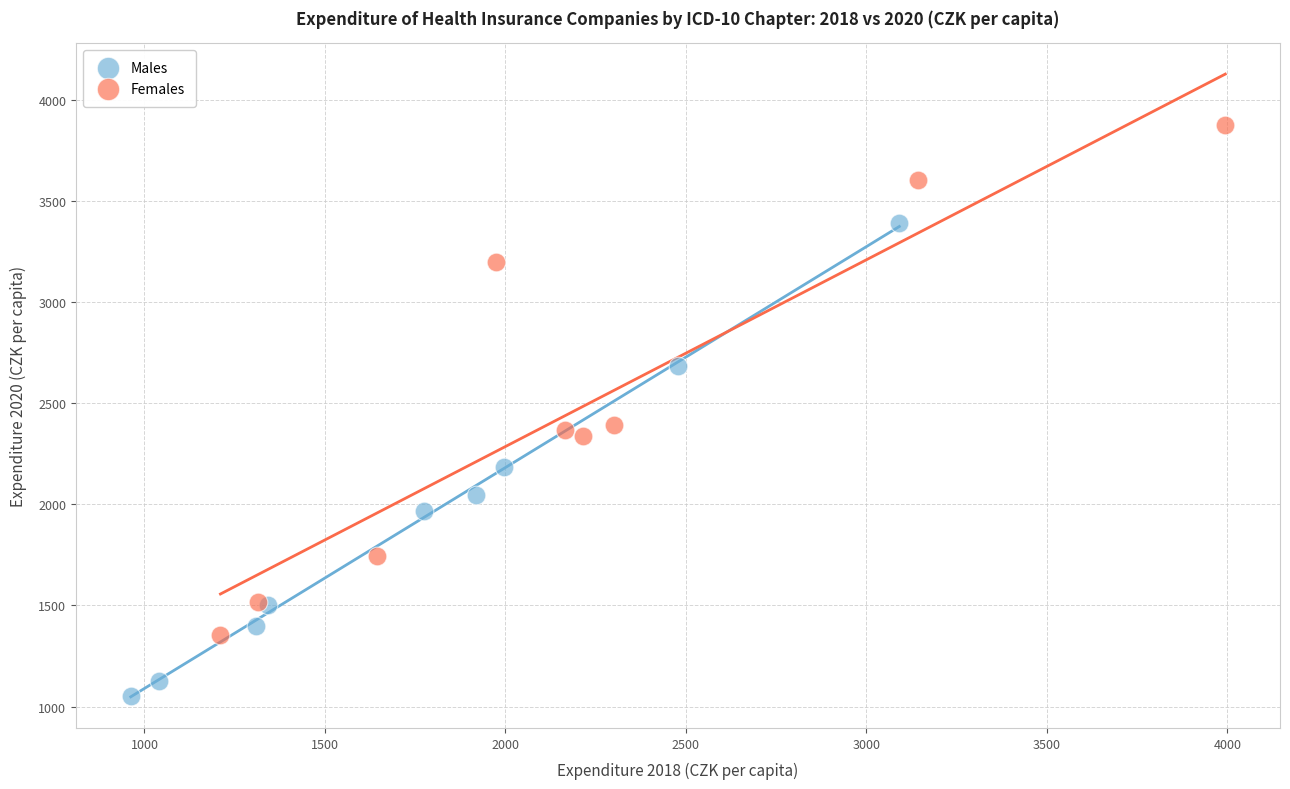

Which series has the widest spread of Y values?

Females